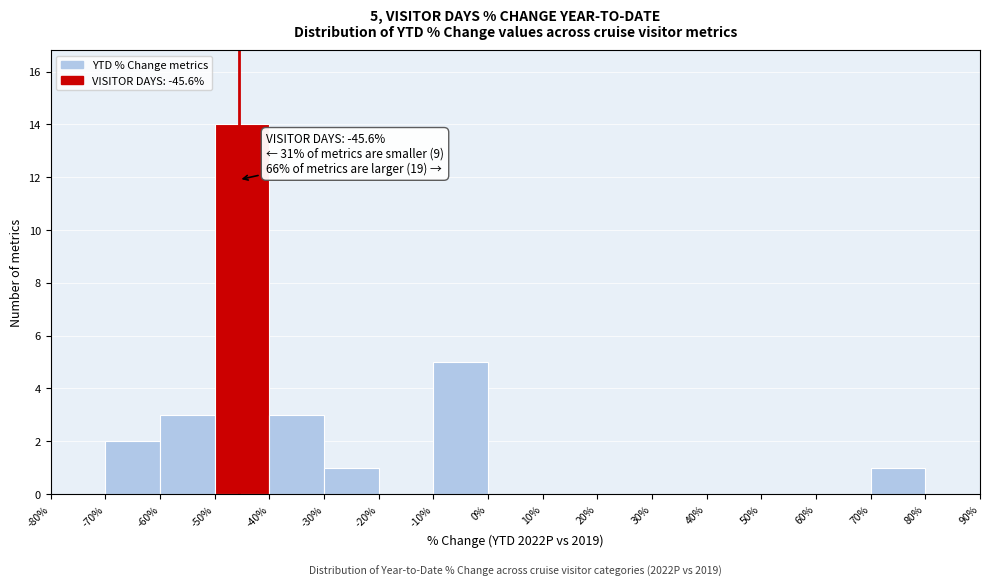

Over which range of the x-axis is the bar tallest?

-50% to -40%